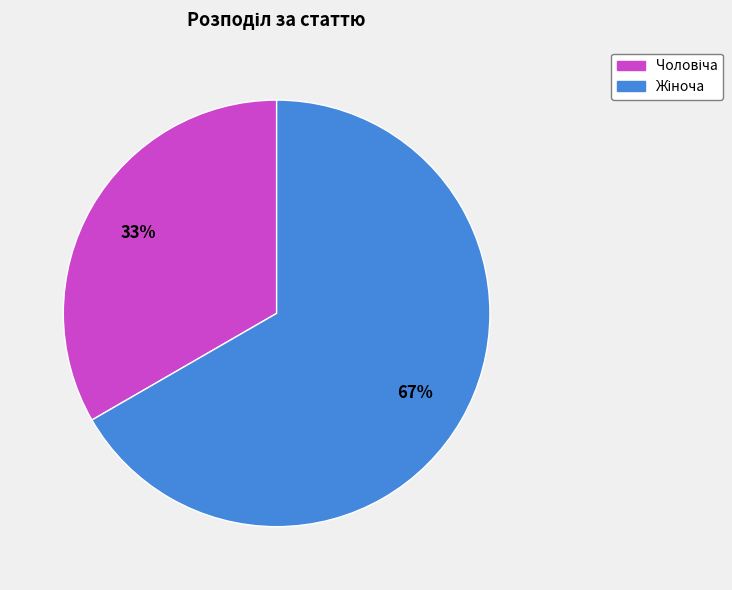

Is there any slice that represents more than half of the pie?

Yes